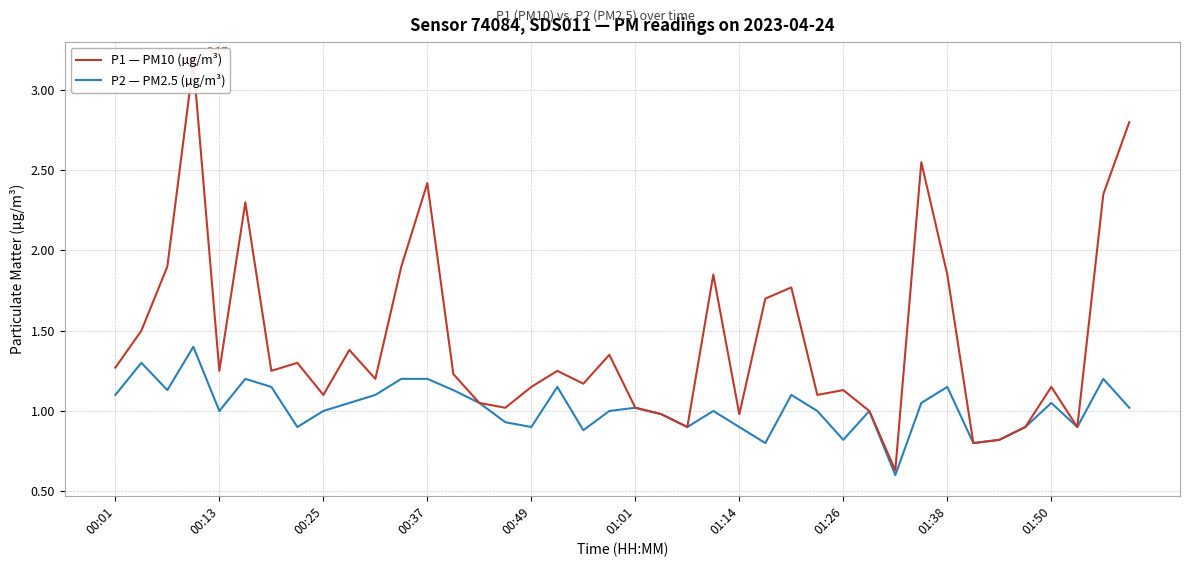

How many values in the P1 — PM10 (µg/m³) series are below 1?

8